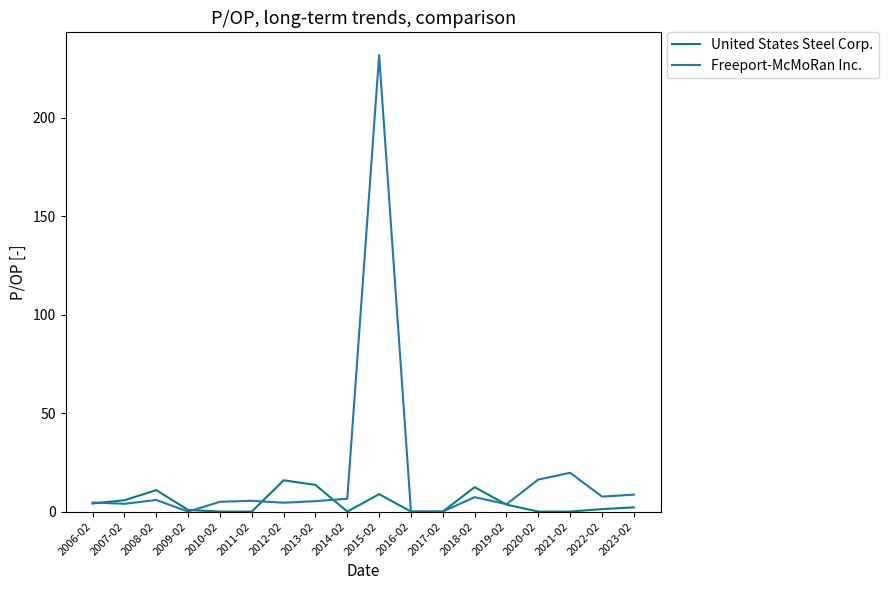

Which series has the largest range (max minus min)?

Freeport-McMoRan Inc.